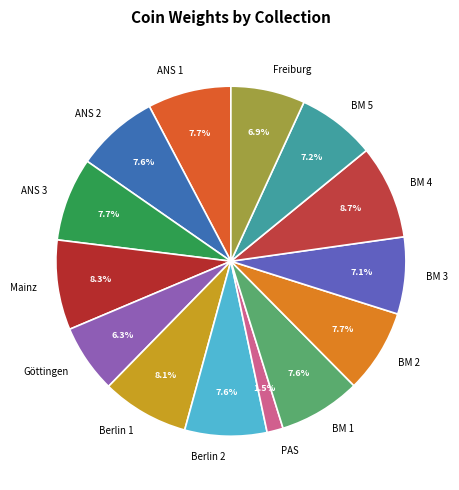

How many segments does this pie chart have?

14